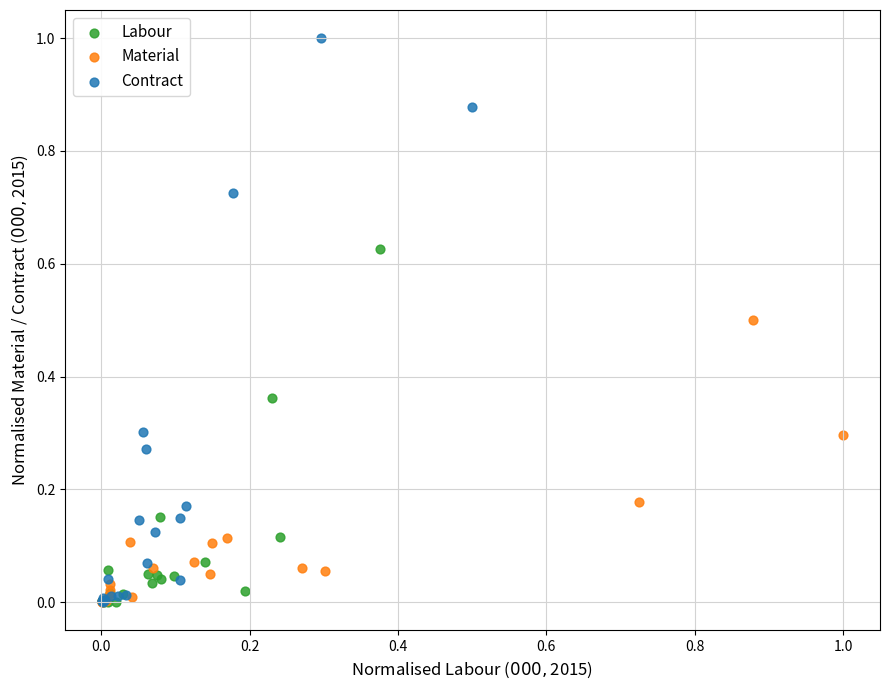

Which series contains the highest Y value?

Contract